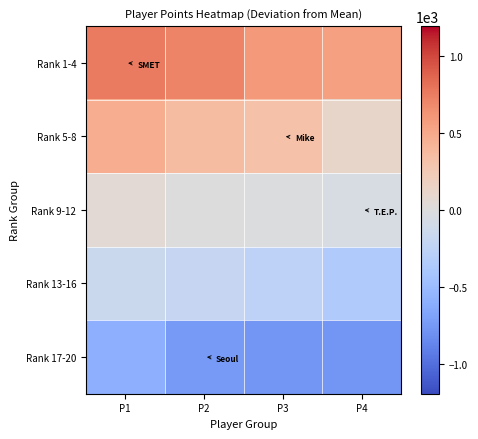

Which series has the largest range (max minus min)?

Rank 5-8